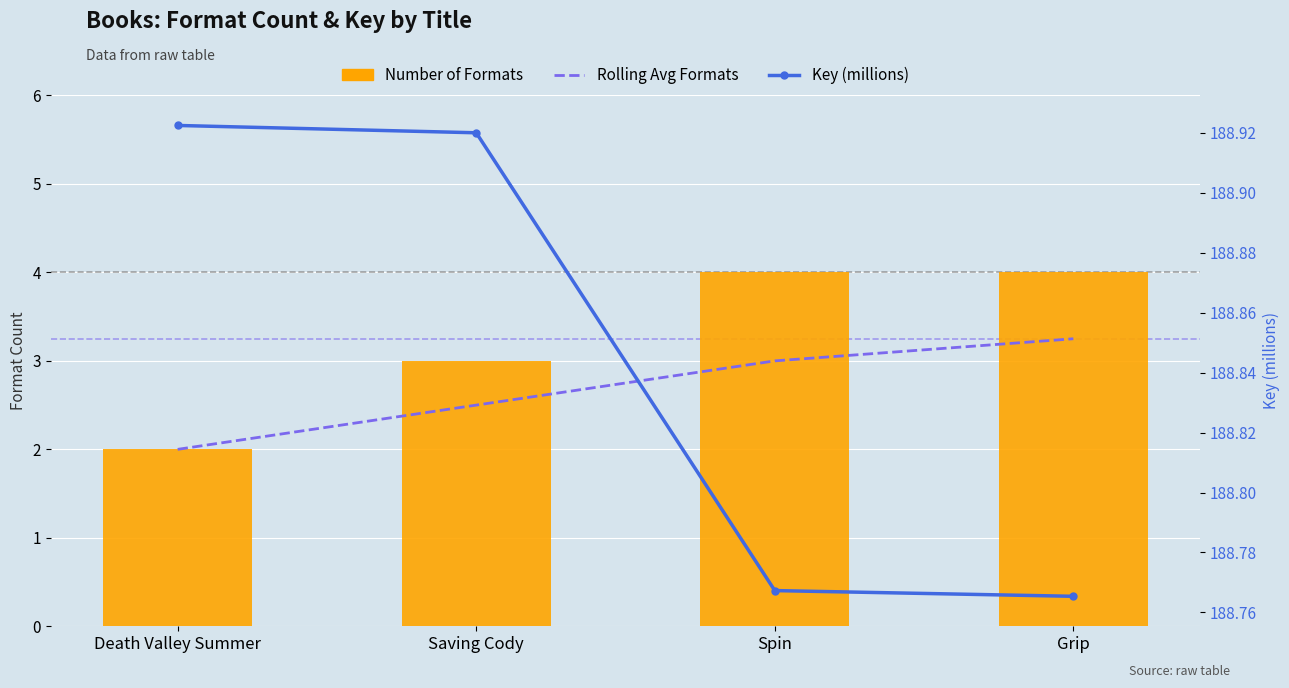

Is it true that Rolling Avg Formats equals 3.0 at Spin?

True